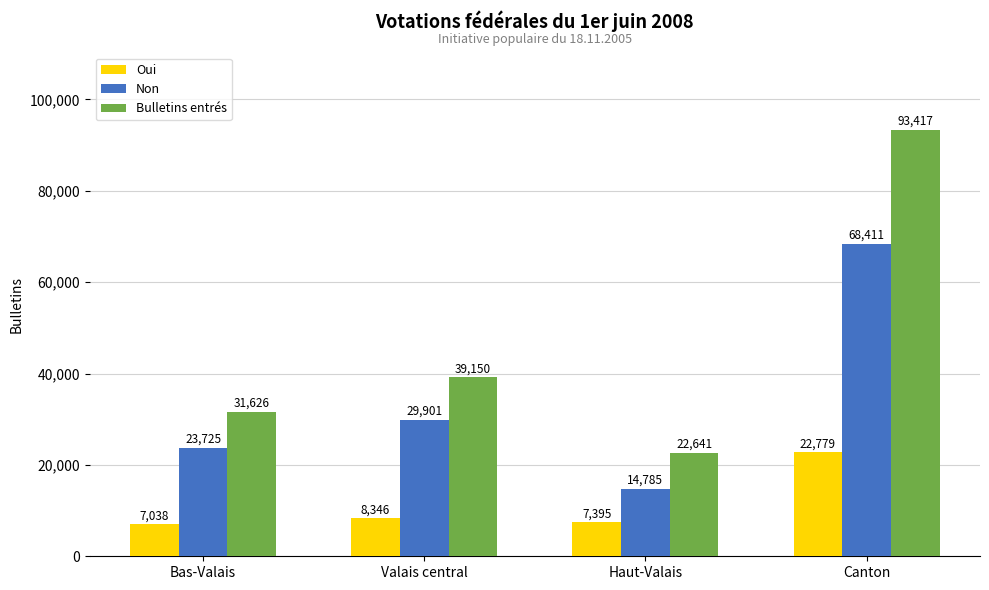

Which series has the largest total across all categories?

Bulletins entrés